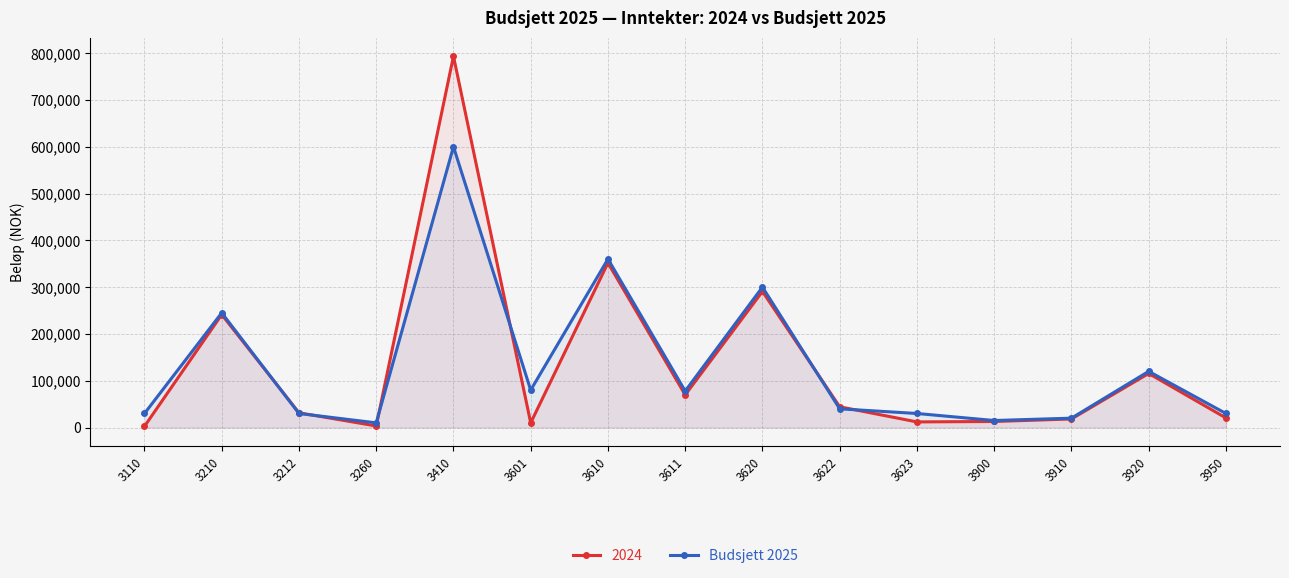

Which category has the highest value across all series?

3410